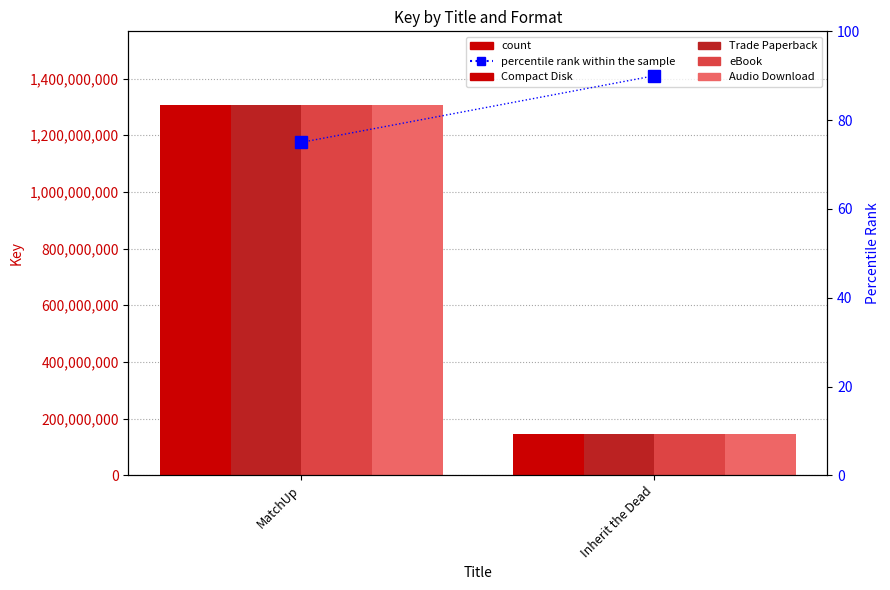

What is the value of the eBook bar at the 1st from the left?

1305516984